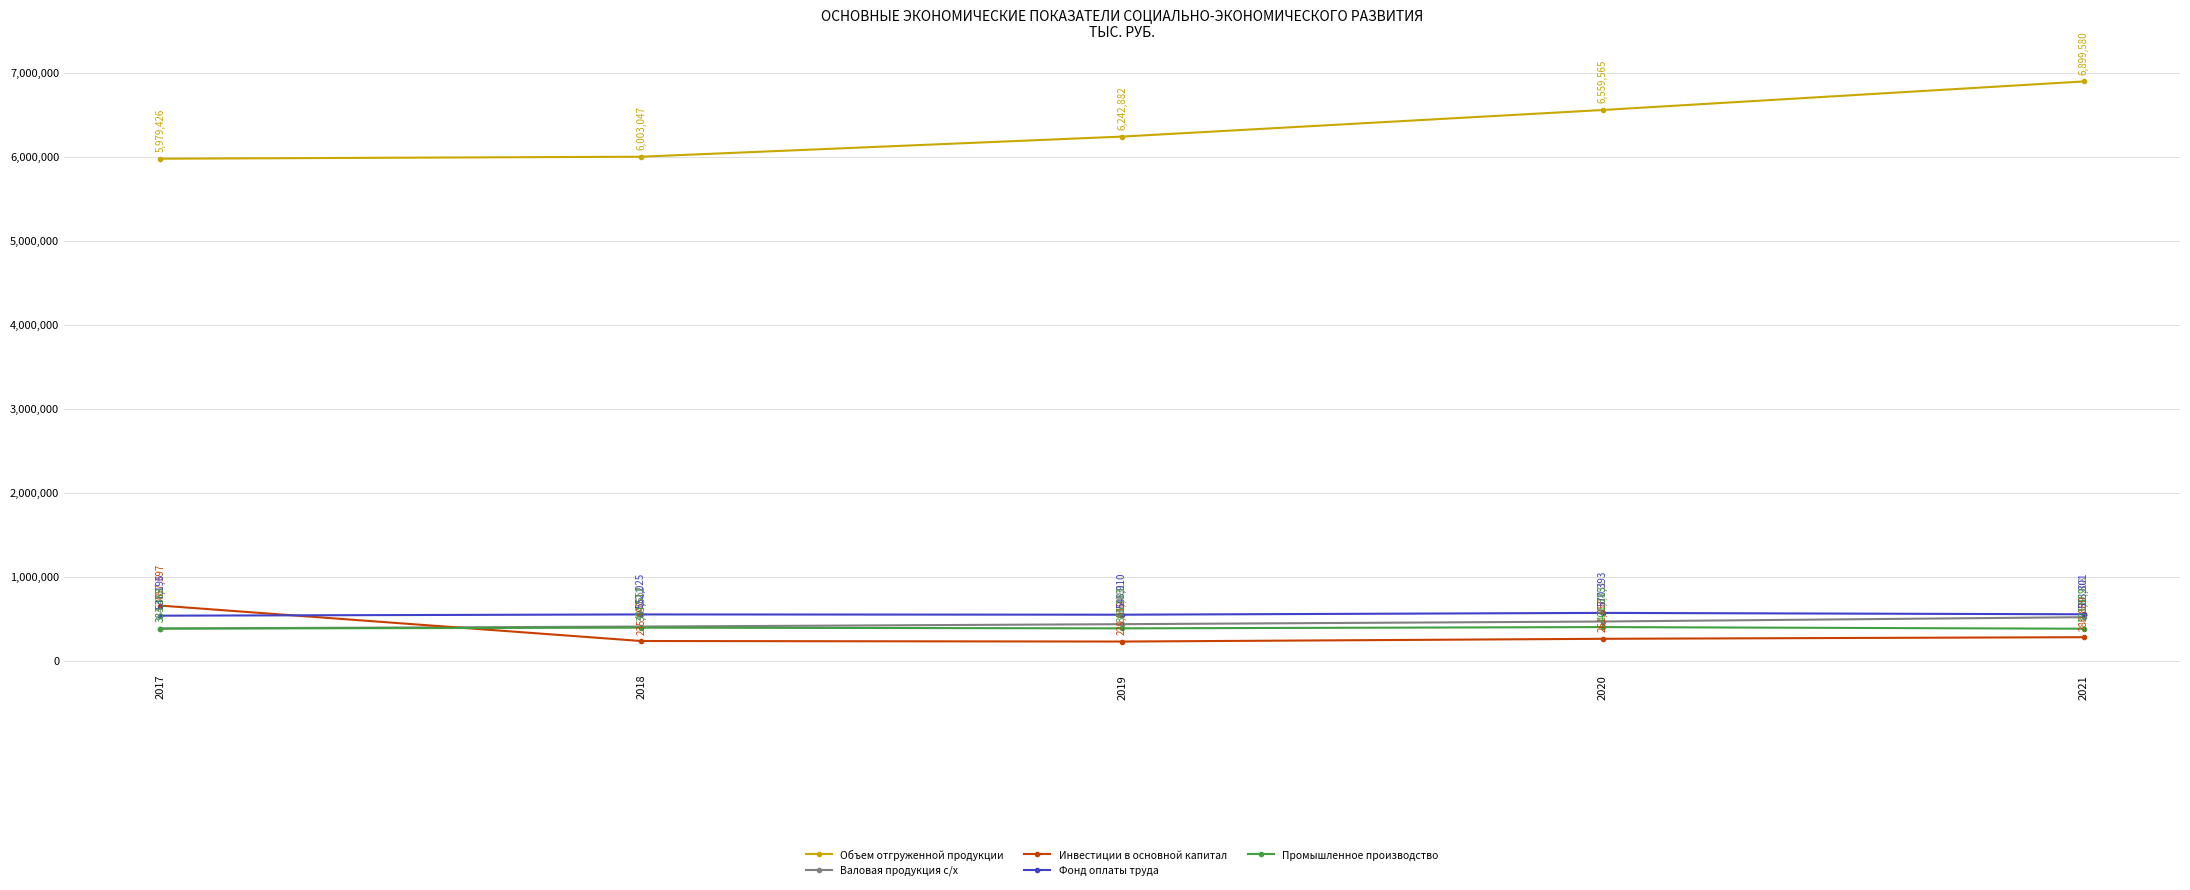

True or false: Инвестиции в основной капитал has a value of 280880.0 at 2021.

True